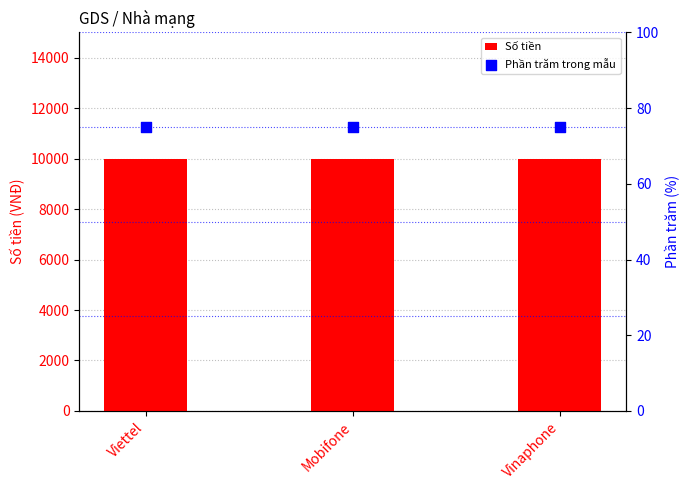

Which series contains the lowest Y value?

Phần trăm trong mẫu